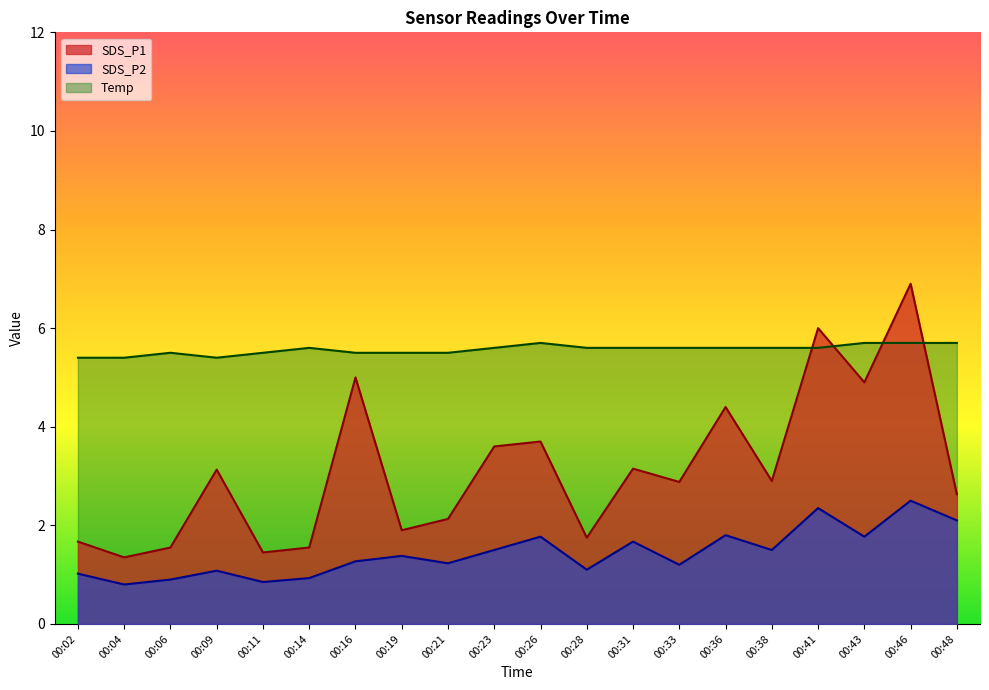

List the labels in order of SDS_P2 value, smallest first.

00:04, 00:11, 00:06, 00:14, 00:02, 00:09, 00:28, 00:33, 00:21, 00:16, 00:19, 00:23, 00:38, 00:31, 00:26, 00:43, 00:36, 00:48, 00:41, 00:46